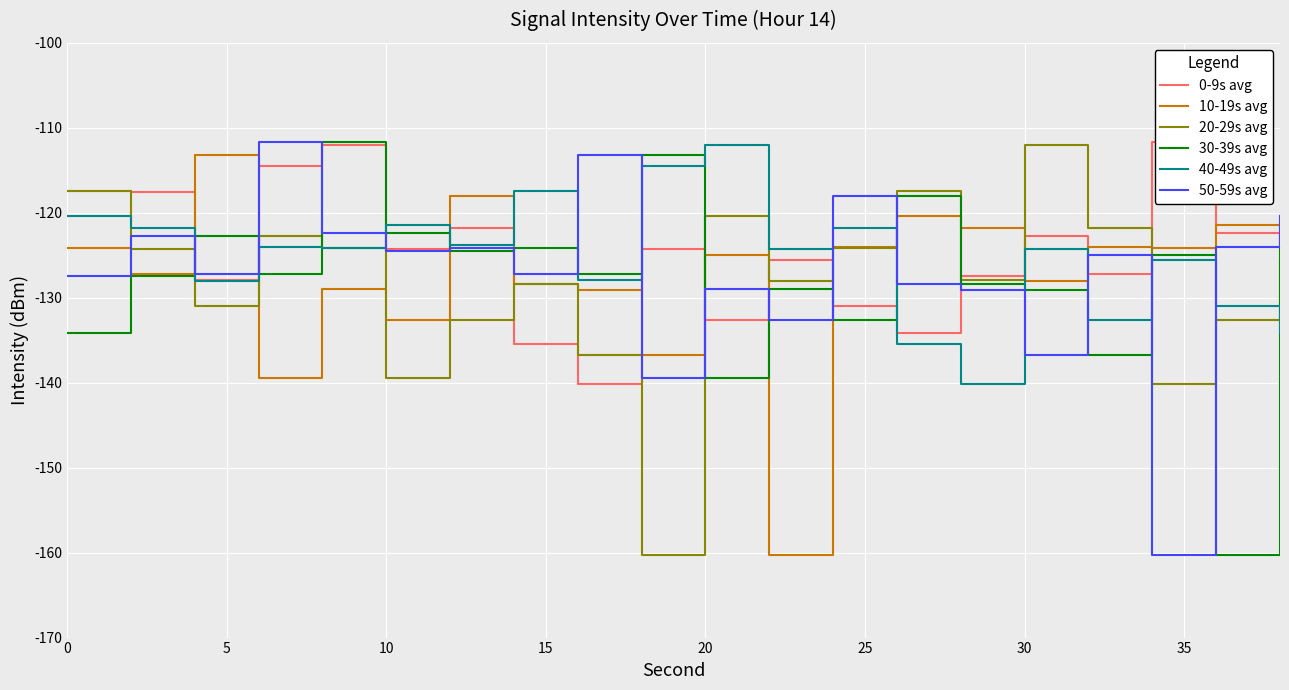

What is the minimum value for 10-19s avg?

-160.3